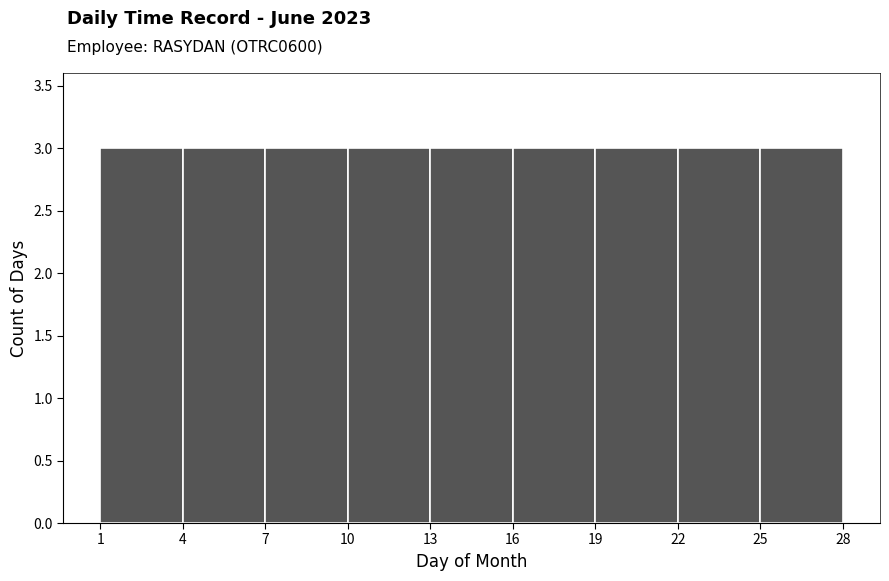

How tall is the bar that spans 19 to 22 on the x-axis? The values are not printed on the chart, so give them approximately, as read against the axis.

3